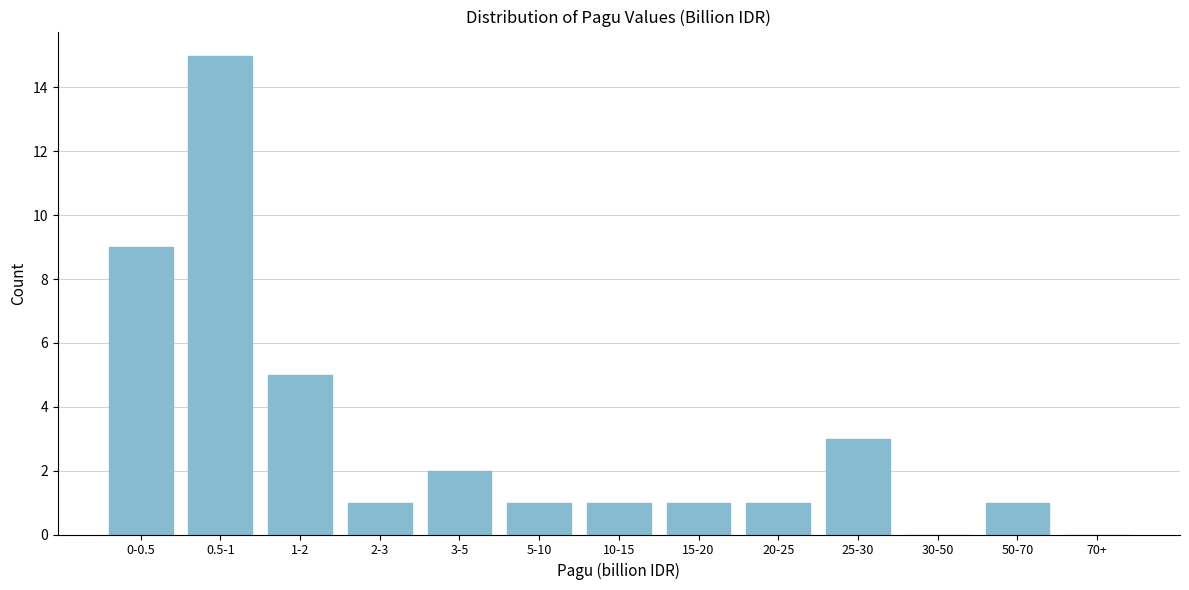

Reading left to right, transcribe all the data shown in this chart.

0-0.5=9	0.5-1=15	1-2=5	2-3=1	3-5=2	5-10=1	10-15=1	15-20=1	20-25=1	25-30=3	30-50=0	50-70=1	70+=0